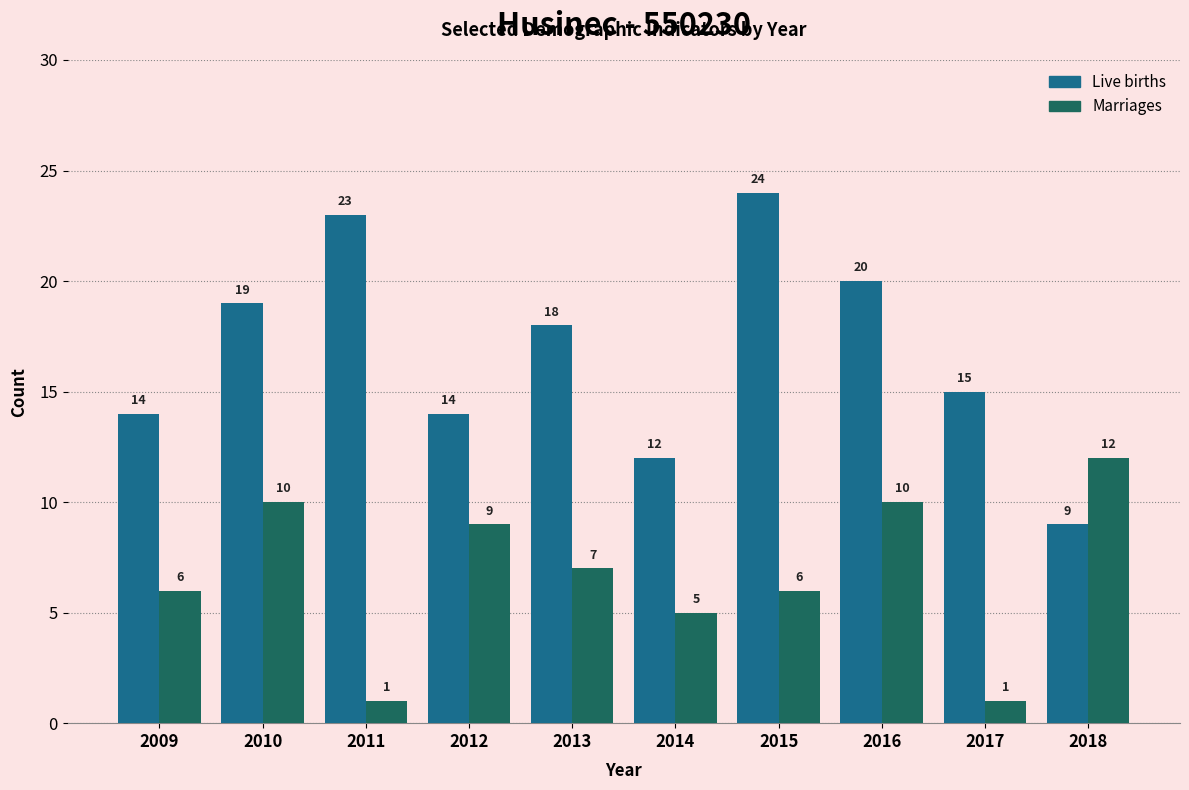

Reading left to right, list all the values displayed in this chart.

Live births: 2009=14	2010=19	2011=23	2012=14	2013=18	2014=12	2015=24	2016=20	2017=15	2018=9
Marriages: 2009=6	2010=10	2011=1	2012=9	2013=7	2014=5	2015=6	2016=10	2017=1	2018=12